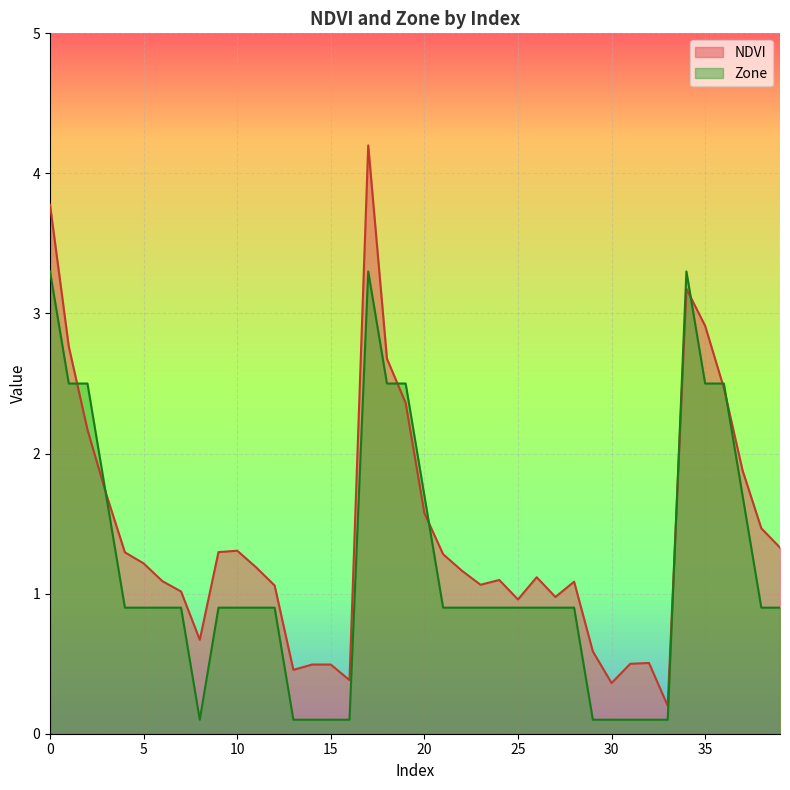

How many interior local peaks does the NDVI series have?

7